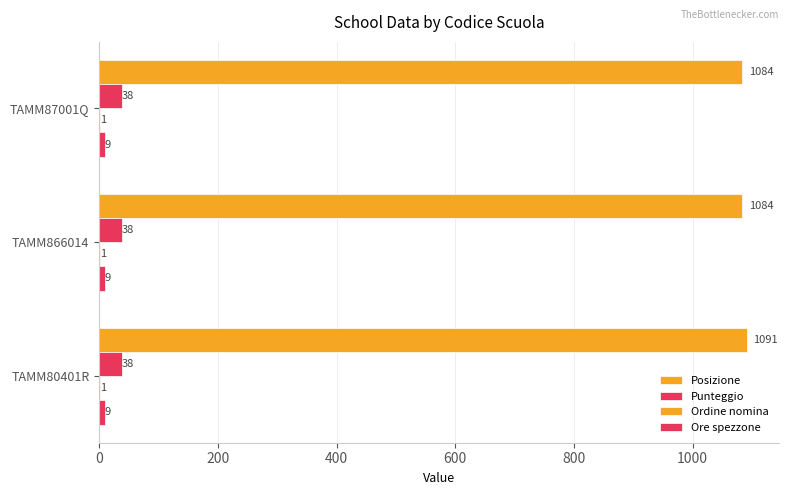

How many data points does each series have?

3